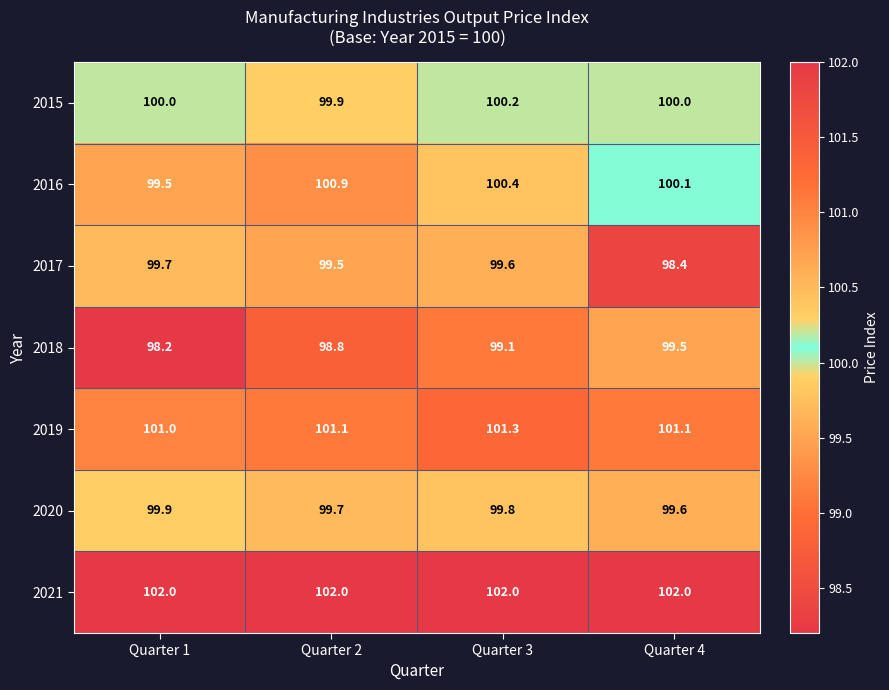

The value of 2021 at Quarter 3 is 102.0. True or false?

True